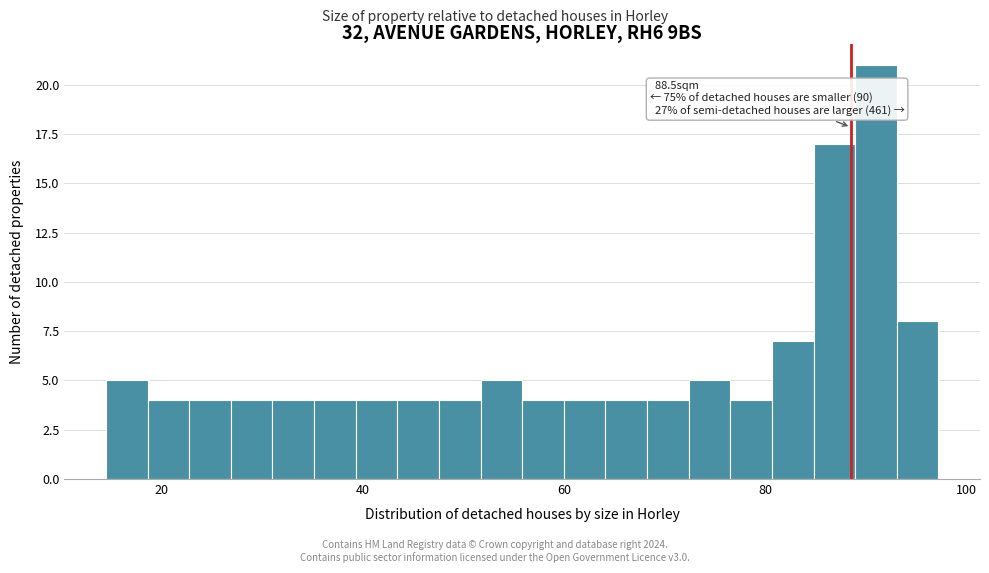

Read against the x-axis, roughly where is the centre of the tallest bar?

90